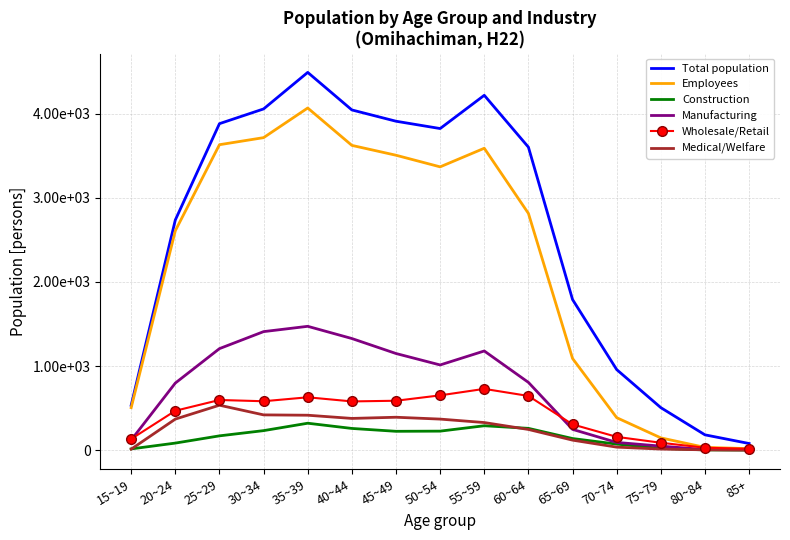

What is the spread (max minus min) of values at 70~74?

921